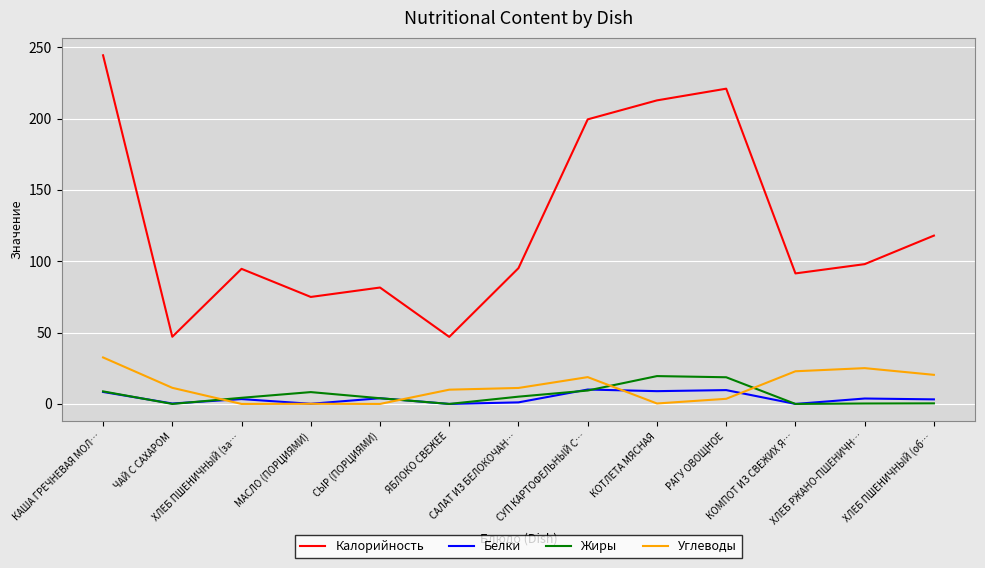

In Калорийность, how many points are higher than both neighbors (excluding endpoints)?

3